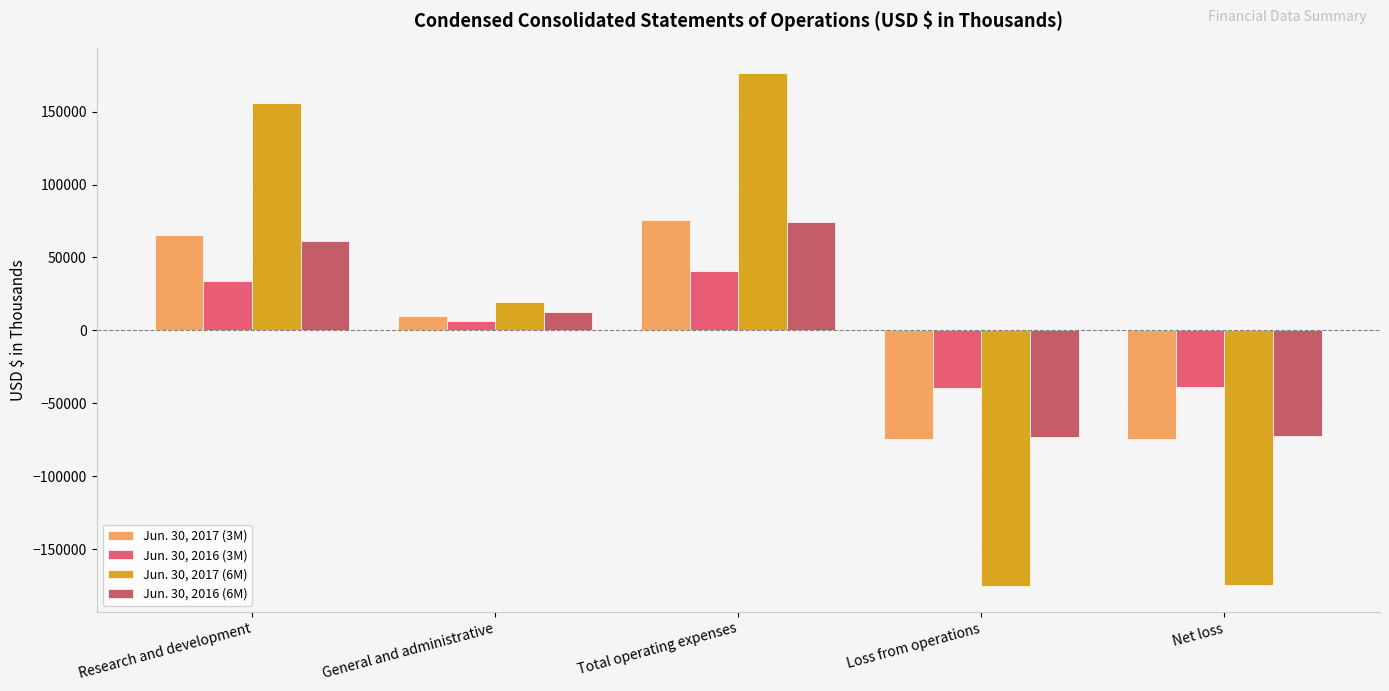

What are all the series names shown in the legend?

Jun. 30, 2017 (3M), Jun. 30, 2016 (3M), Jun. 30, 2017 (6M), Jun. 30, 2016 (6M)